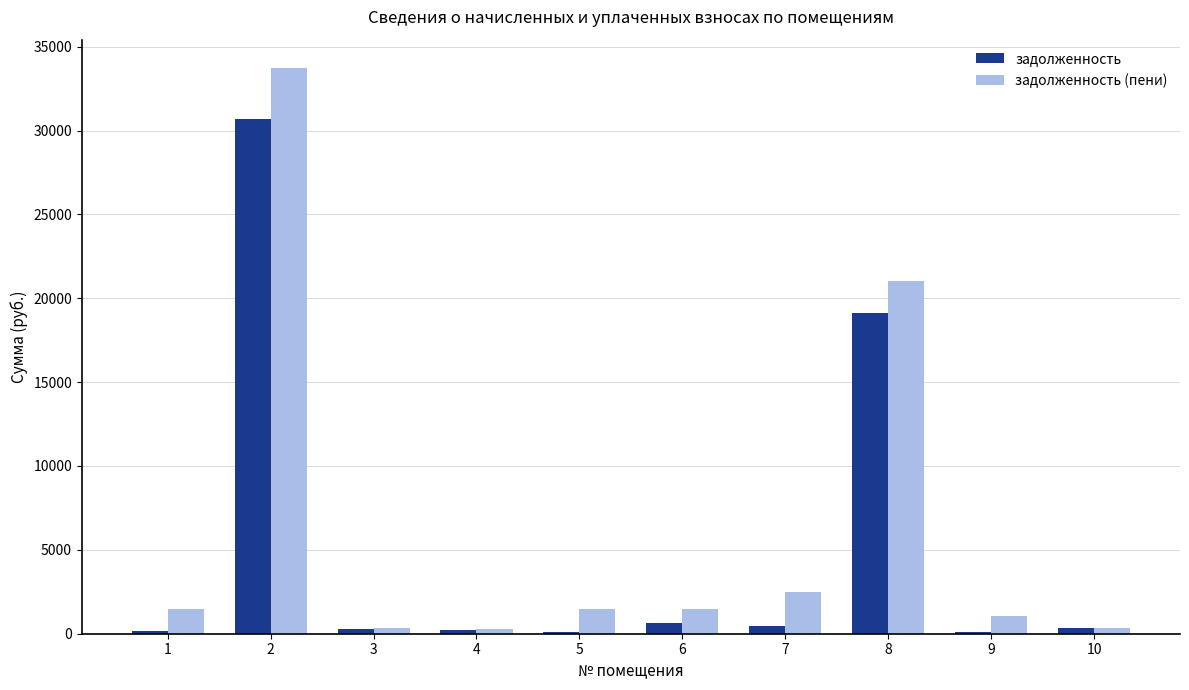

How many values in the задолженность series exceed 320?

5